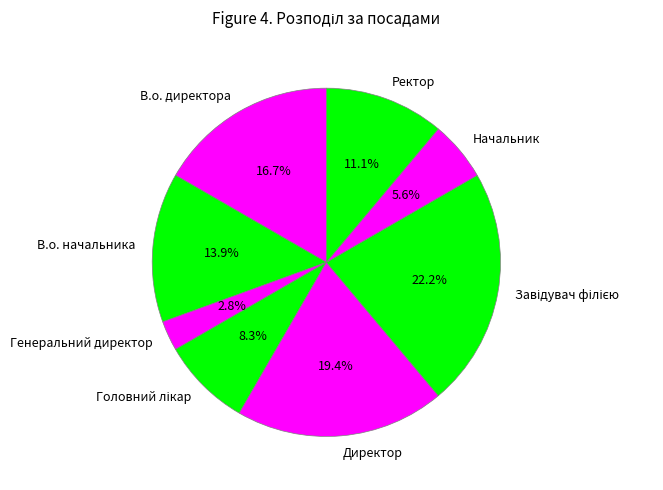

Do Ректор and В.о. директора together represent more than half of the pie?

No